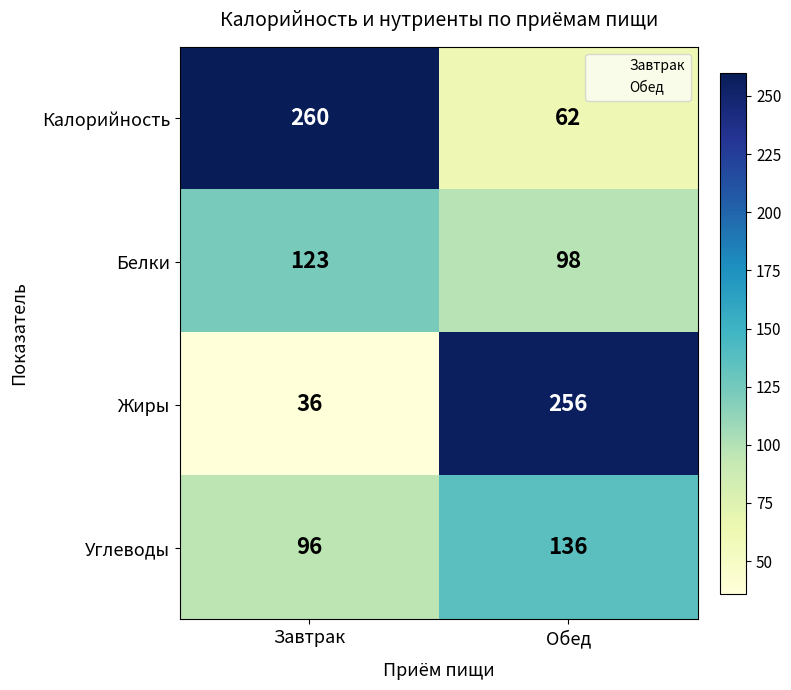

What is the minimum value shown in the chart?

36